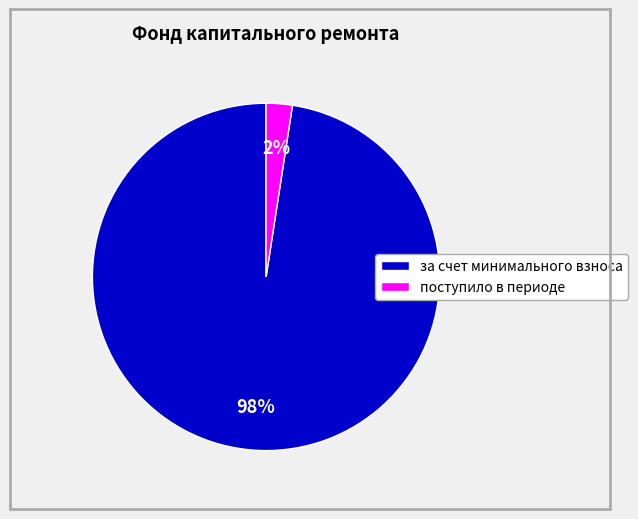

Rank the categories by value from highest to lowest.

за счет минимального взноса, поступило в периоде